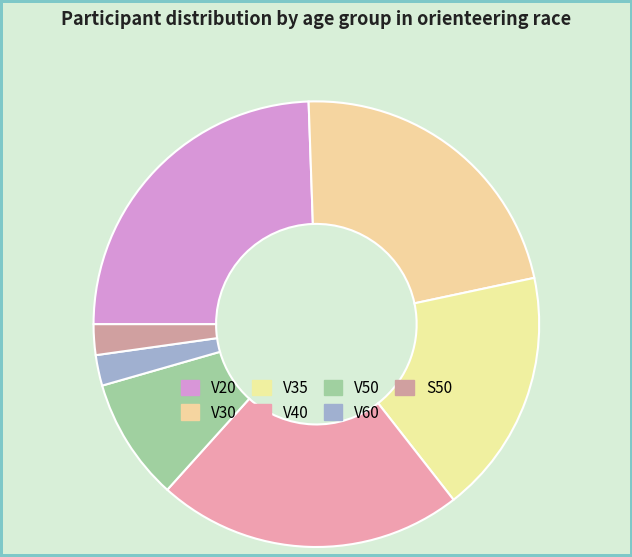

How many segments does this pie chart have?

7